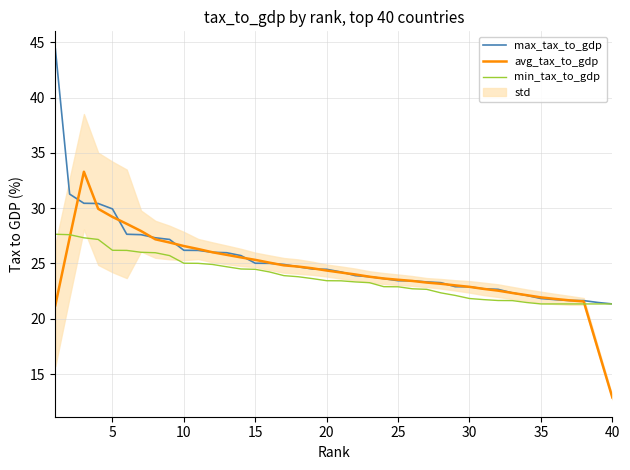

Is it true that avg_tax_to_gdp equals 29.2 at 5?

True